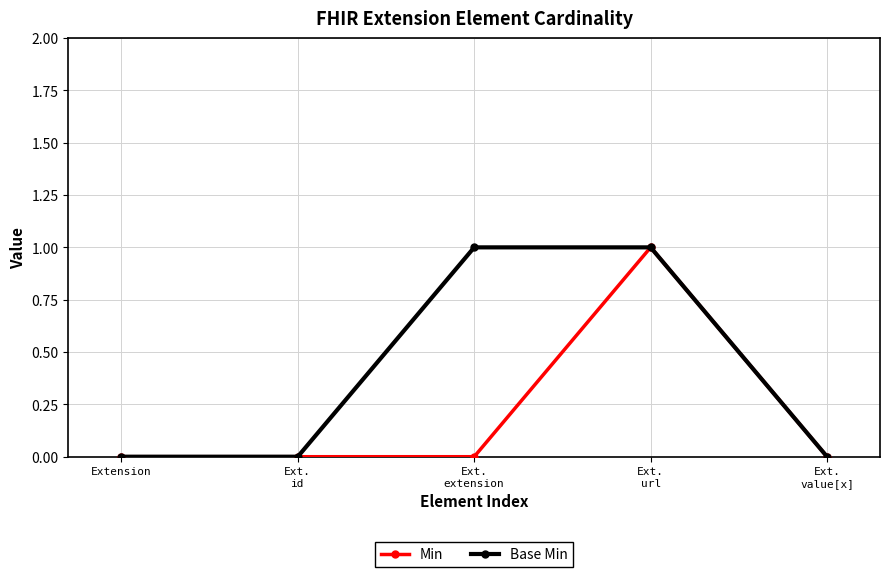

True or false: Base Min has more than 1 points higher than both neighbors.

False